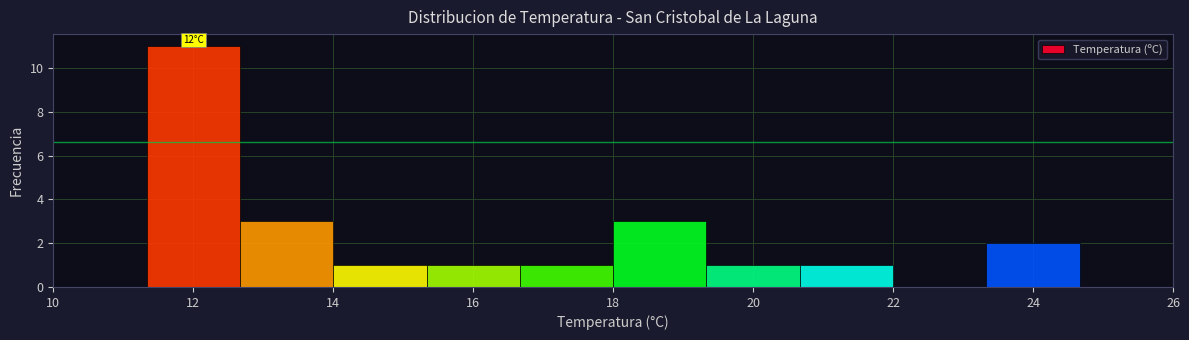

Which range on the x-axis has the tallest bar?

11.4 to 12.6